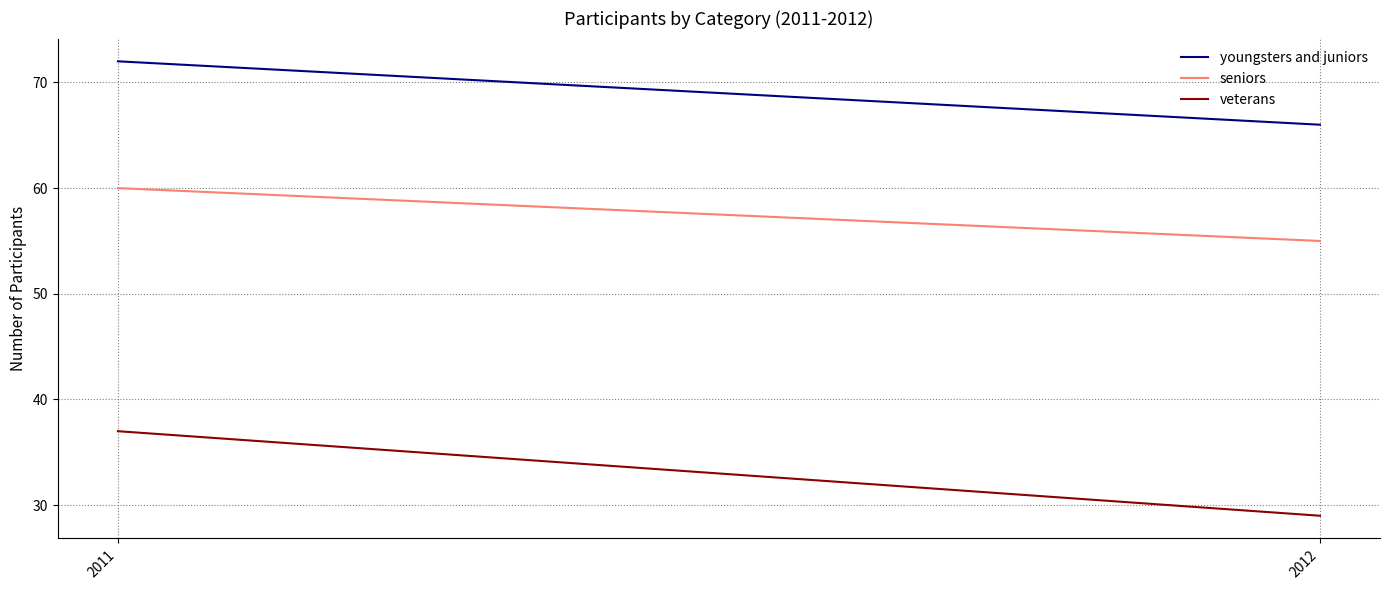

How many lines are shown in the chart?

3